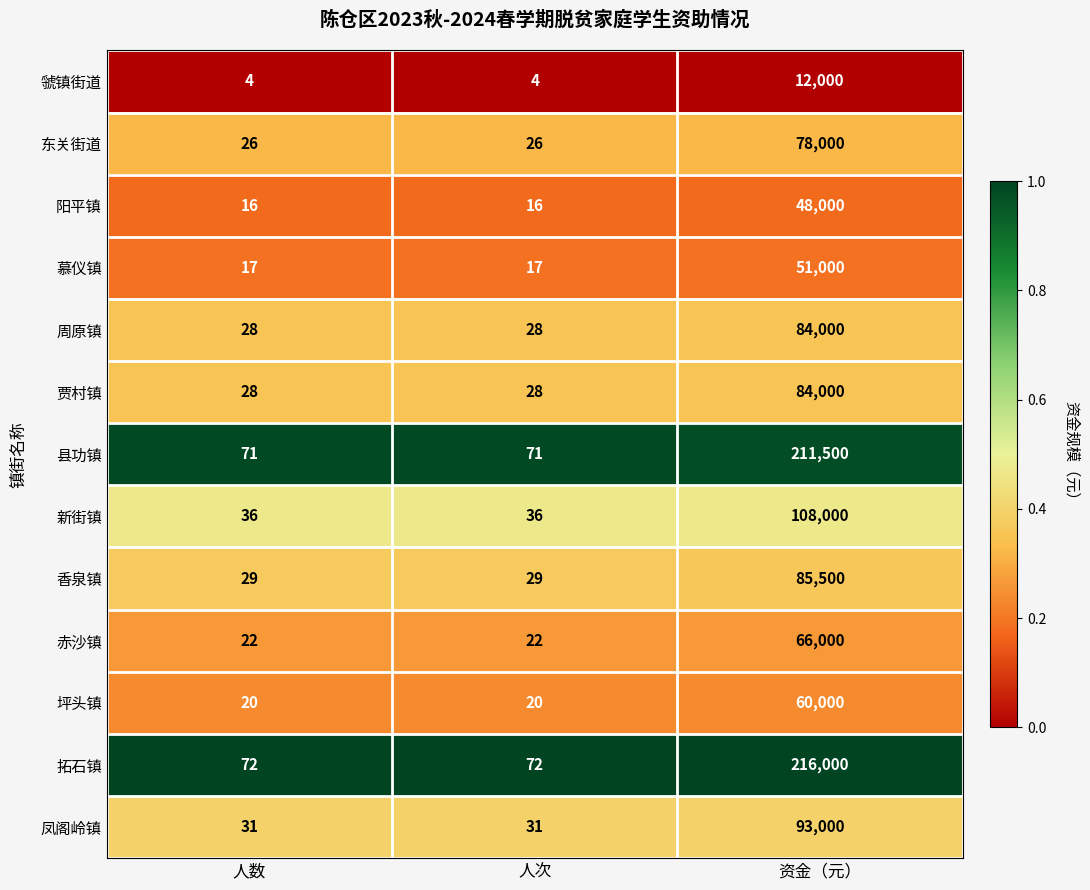

Which series changed the most between 人数 and 资金（元）?

拓石镇